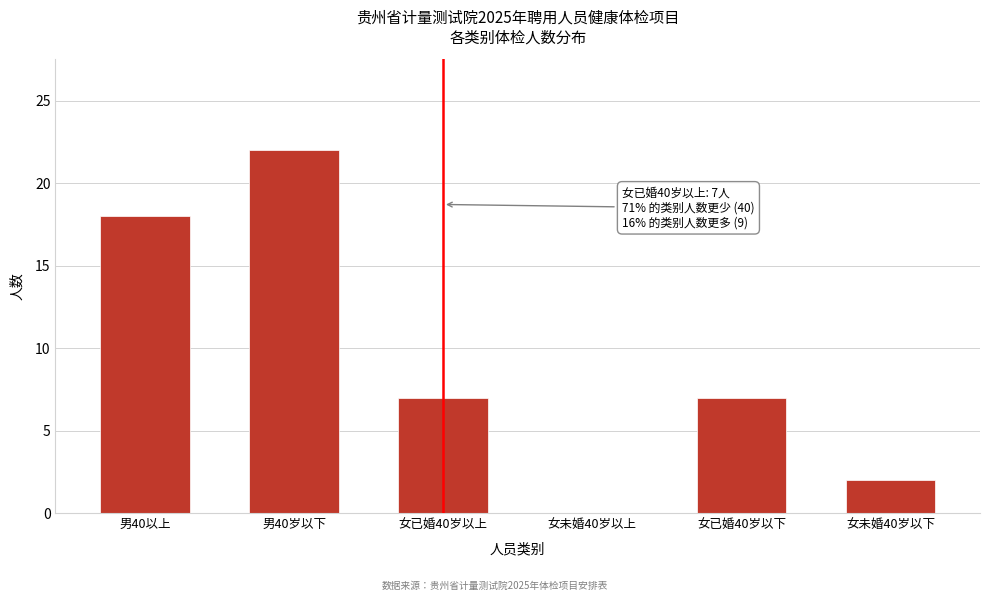

Reading left to right, extract all data points from this chart.

男40以上=18	男40岁以下=22	女已婚40岁以上=7	女未婚40岁以上=0	女已婚40岁以下=7	女未婚40岁以下=2